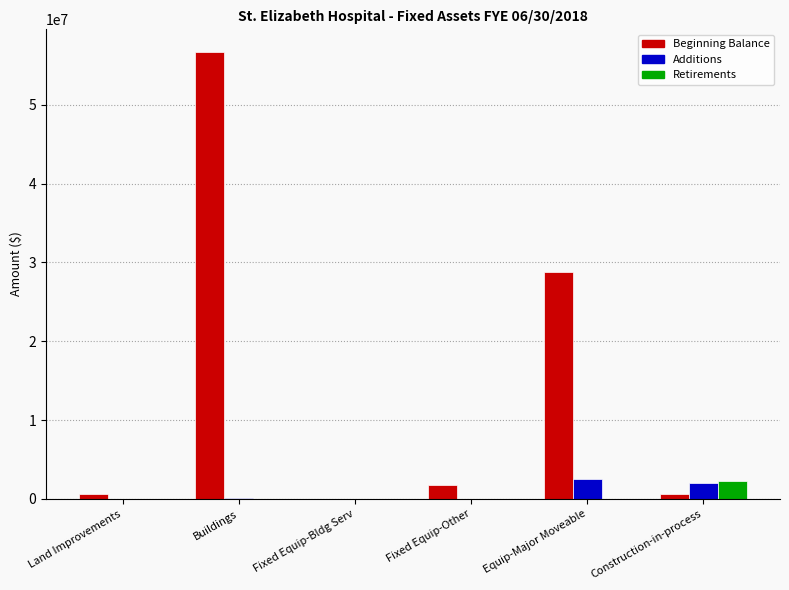

Which series has the largest total across all categories?

Beginning Balance